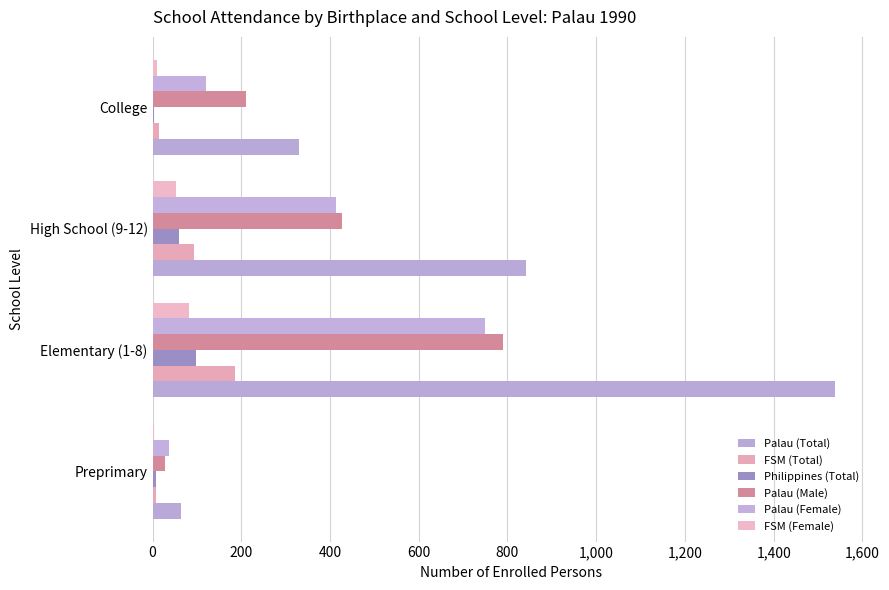

How many categories are shown in the chart?

4